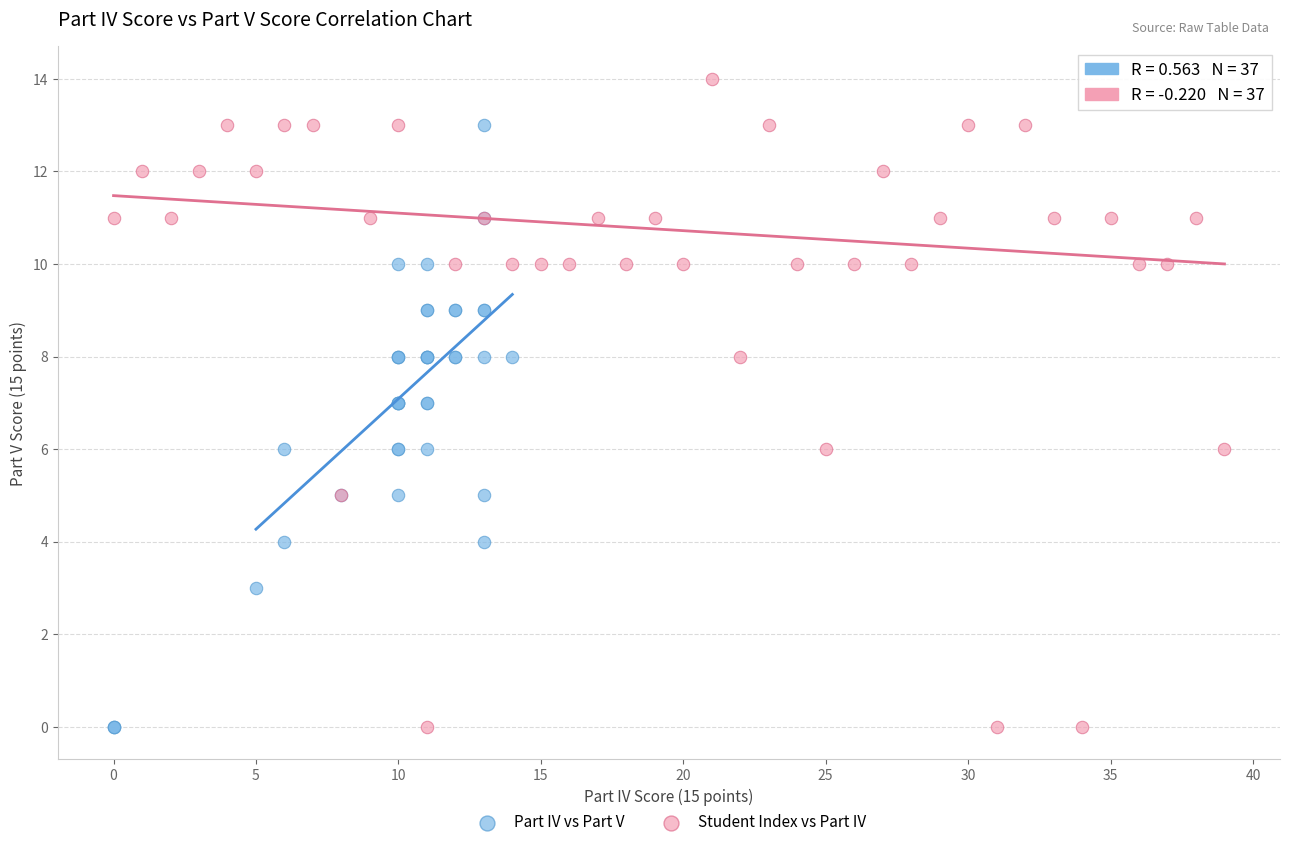

Which series has the largest Y range (max minus min)?

Student Index vs Part IV